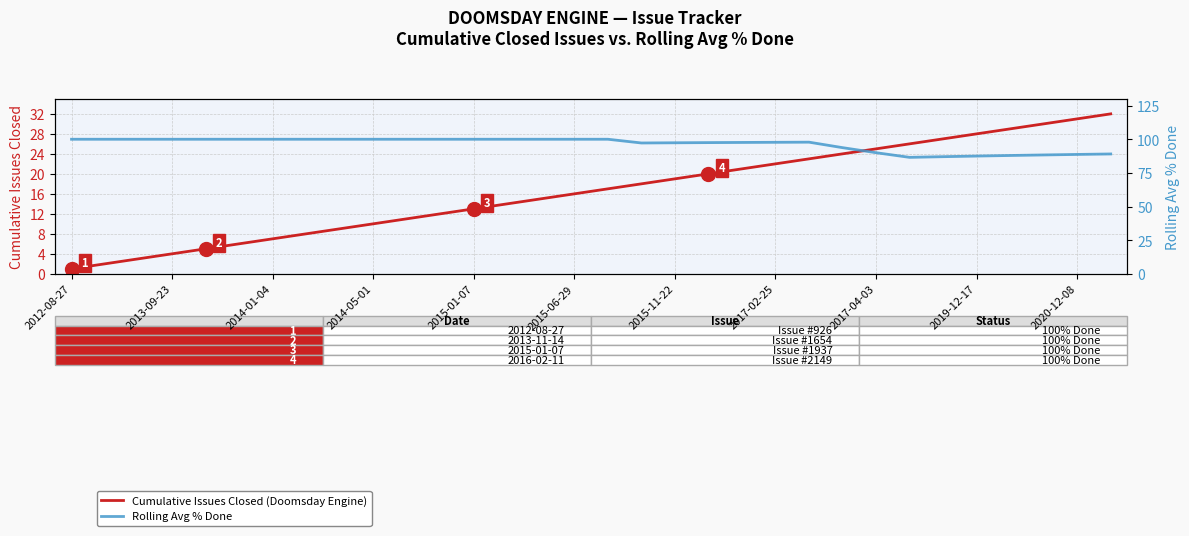

What is the average value of the Rolling Avg % Done series?

96.4